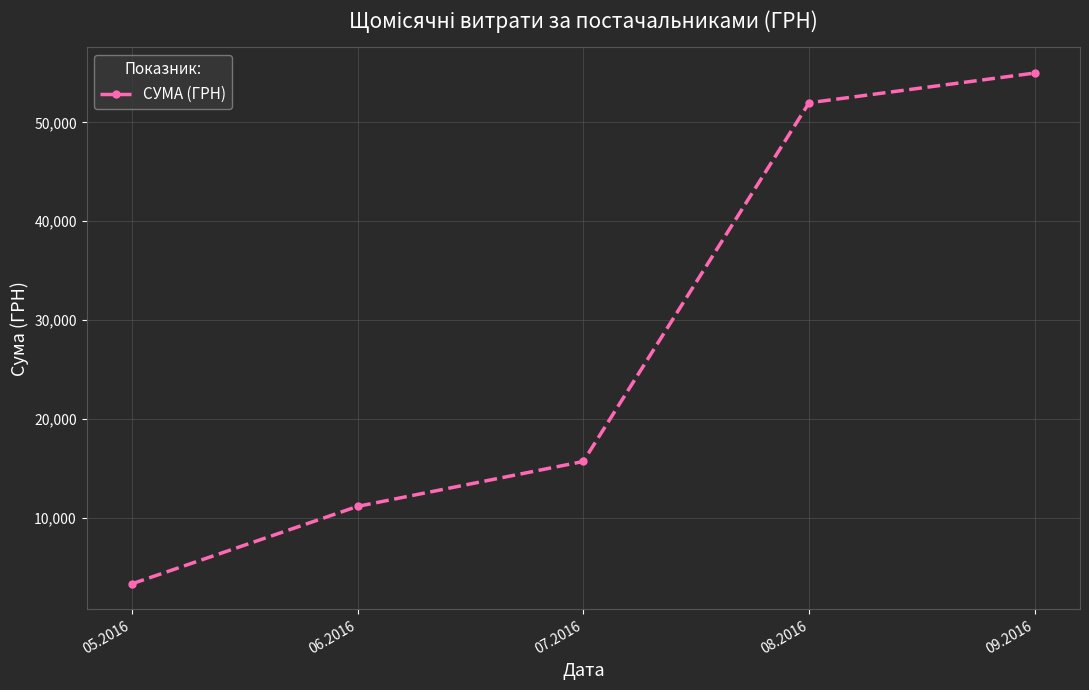

How many values are below 15689?

2